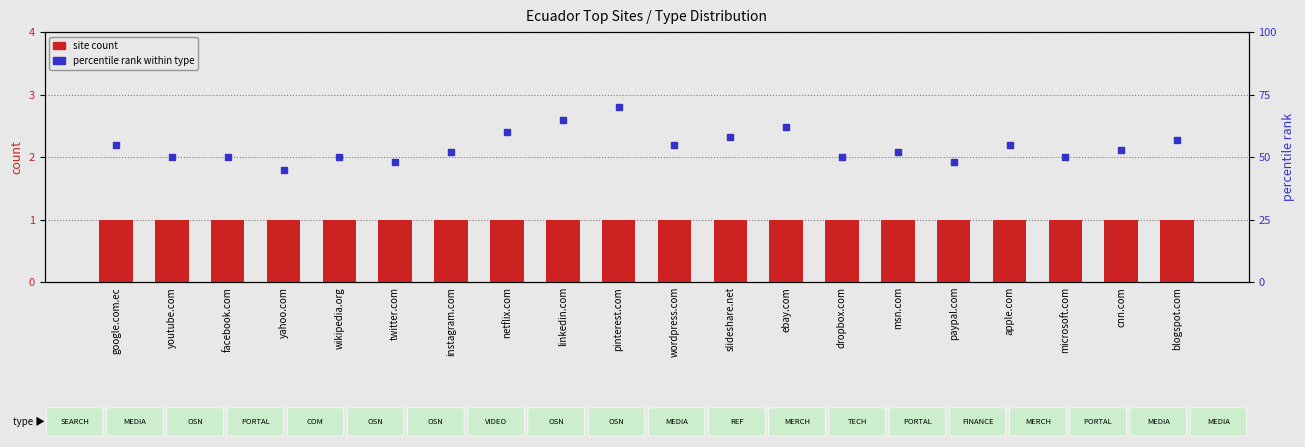

What is the total value across all series at msn.com?

53